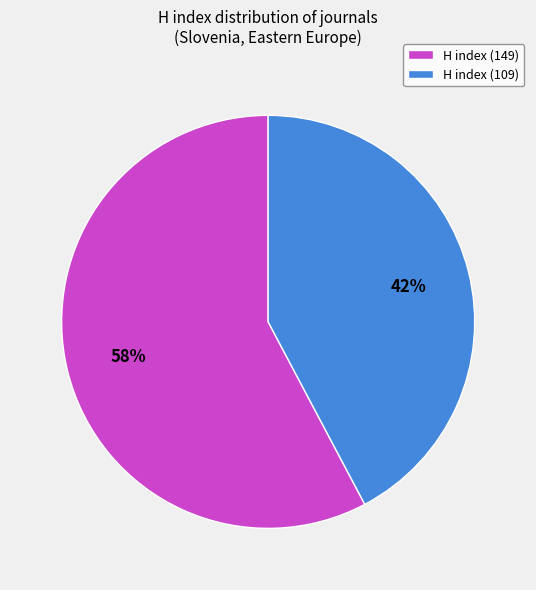

True or false: H index (109) accounts for 49% of the total.

False